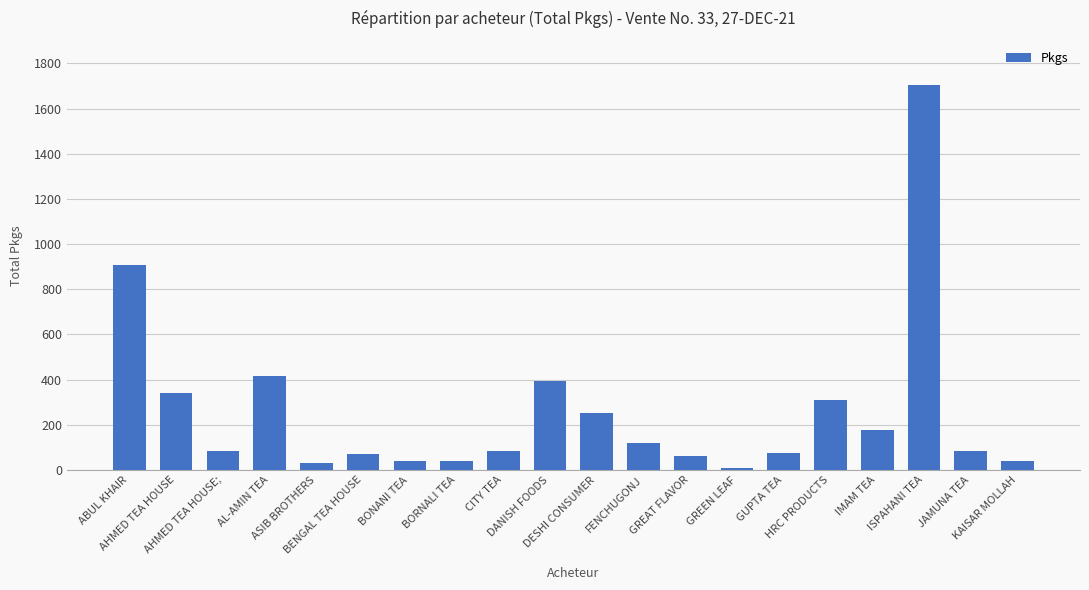

Count the number of categories in the chart.

20